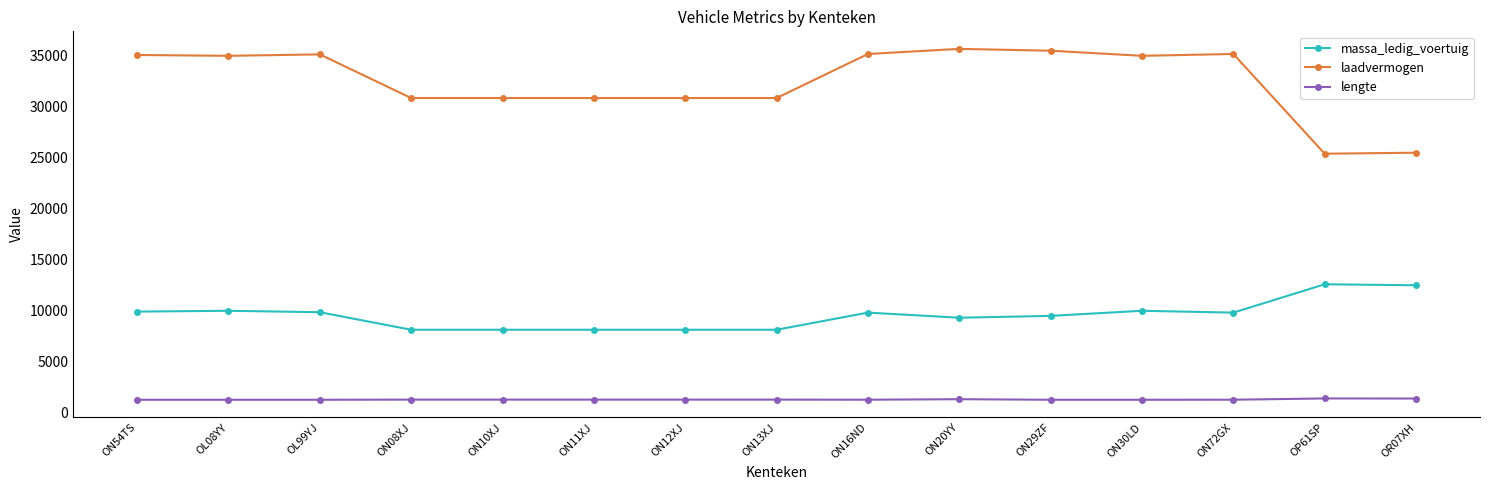

True or false: laadvermogen has more than 1 interior local peaks.

True